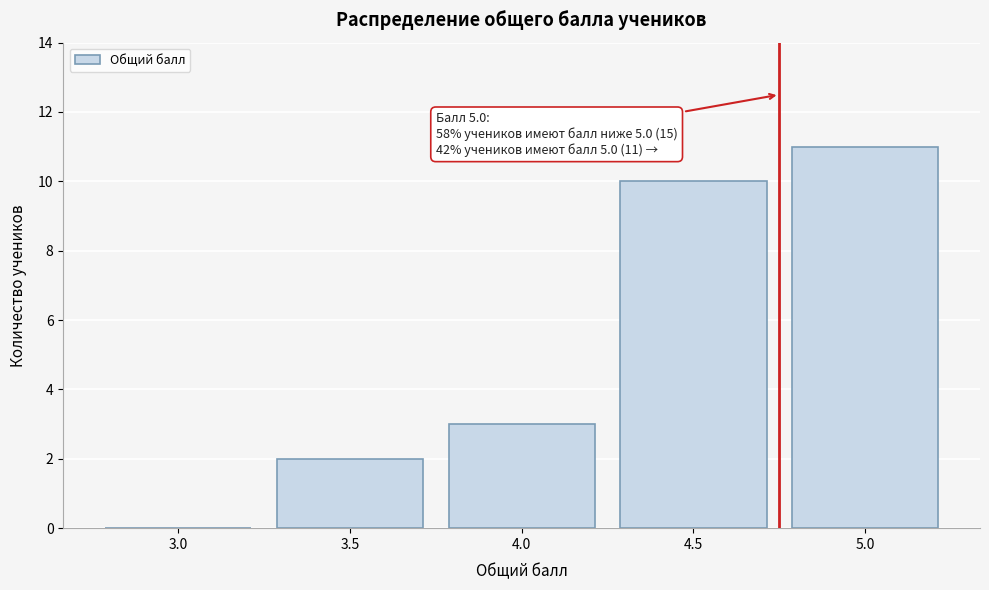

Reading left to right, extract all data points from this chart.

3.0=0	3.5=2	4.0=3	4.5=10	5.0=11